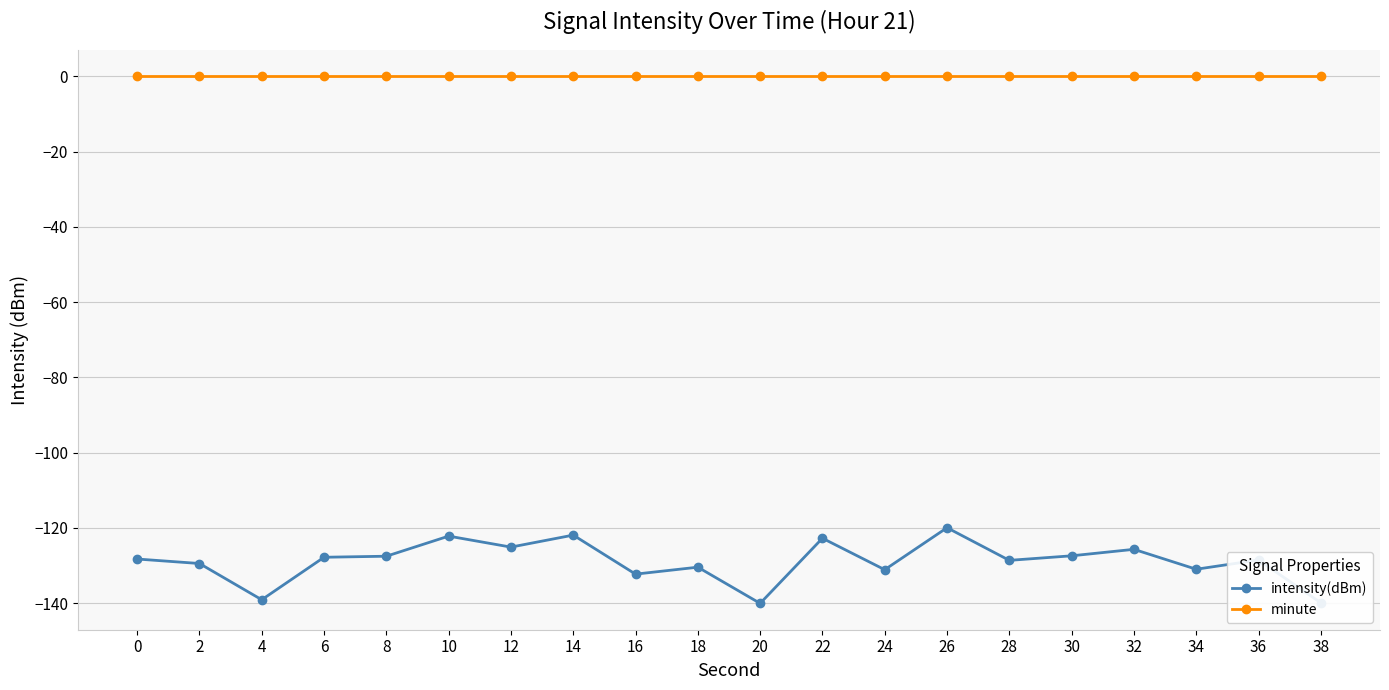

Between 0 and 12, which series saw the biggest shift?

intensity(dBm)